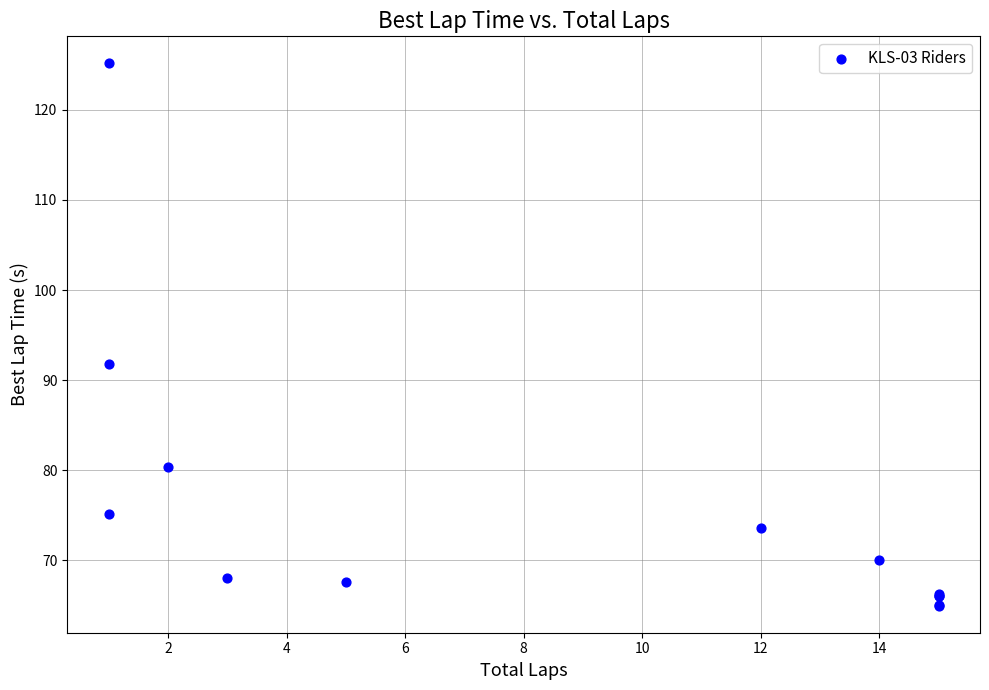

What Y value in the scatter plot is closest to 95?

91.8